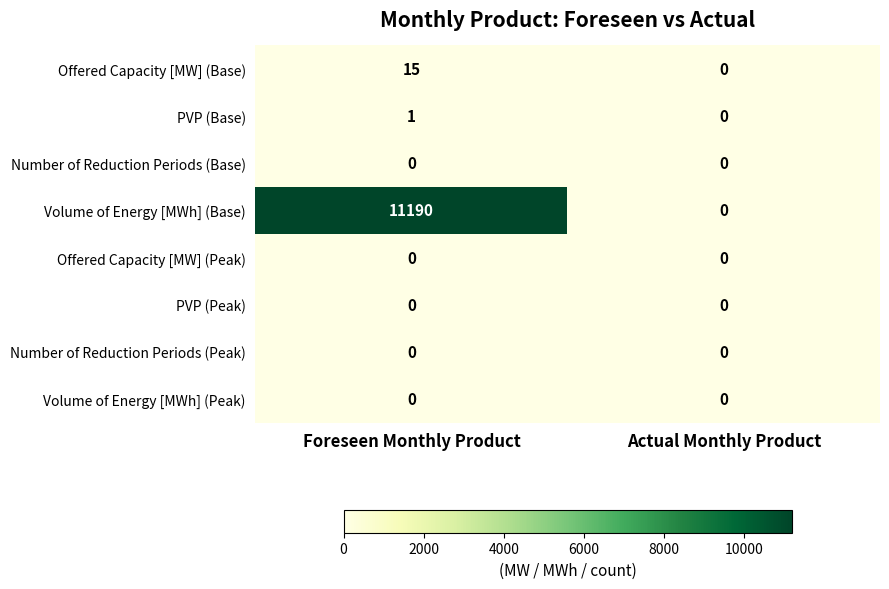

Is it true that Offered Capacity [MW] (Base) equals 10 at Actual Monthly Product?

False